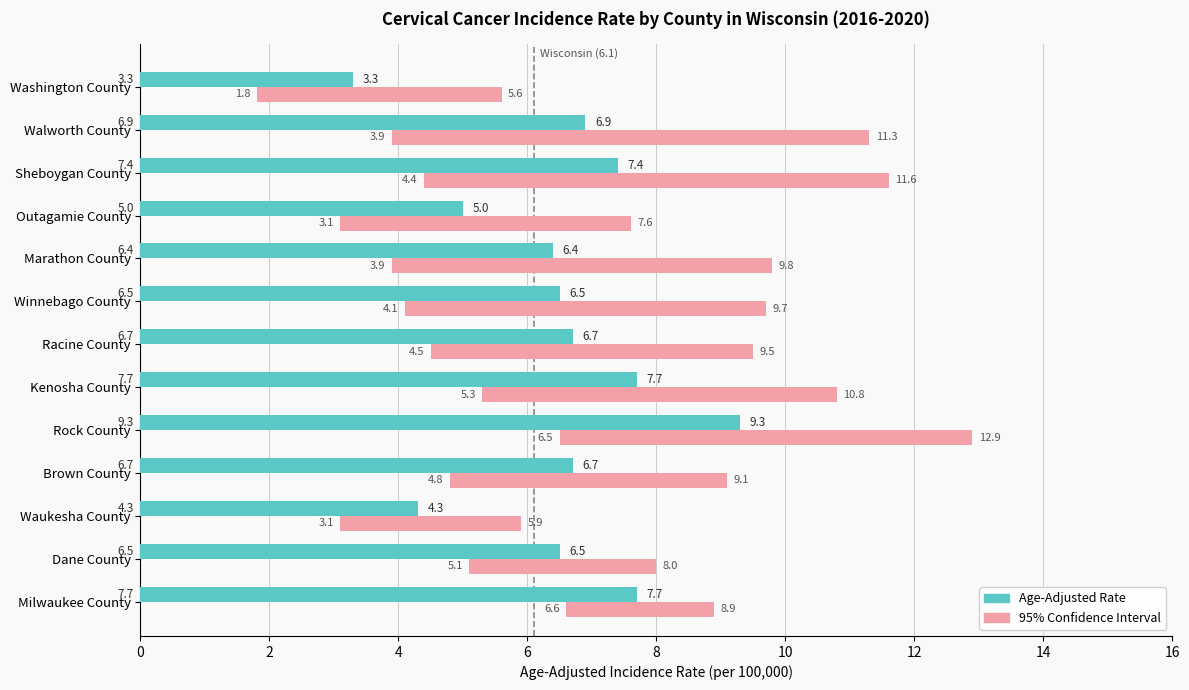

At Walworth County, list the series in order from smallest to largest.

Age-Adjusted Rate, 95% Confidence Interval